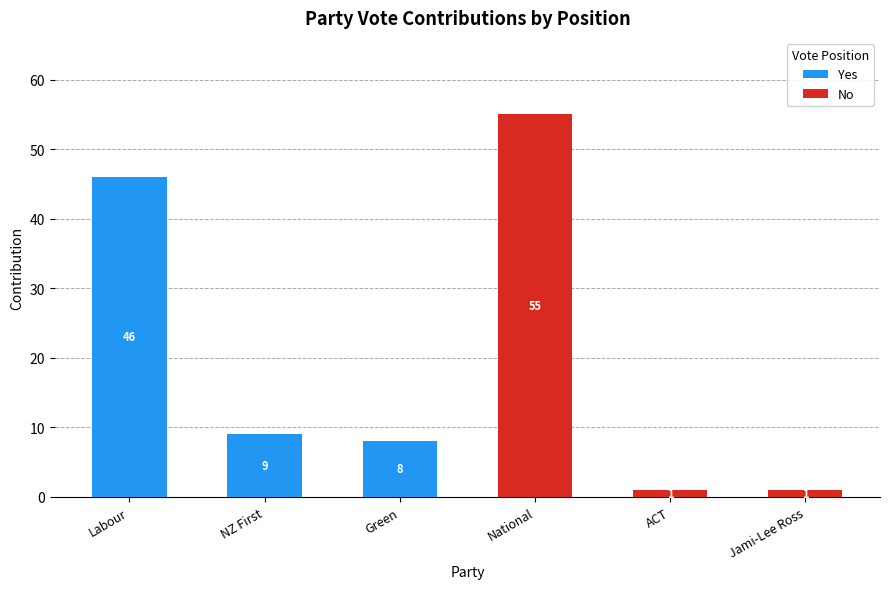

What is the highest value of the Yes series?

46